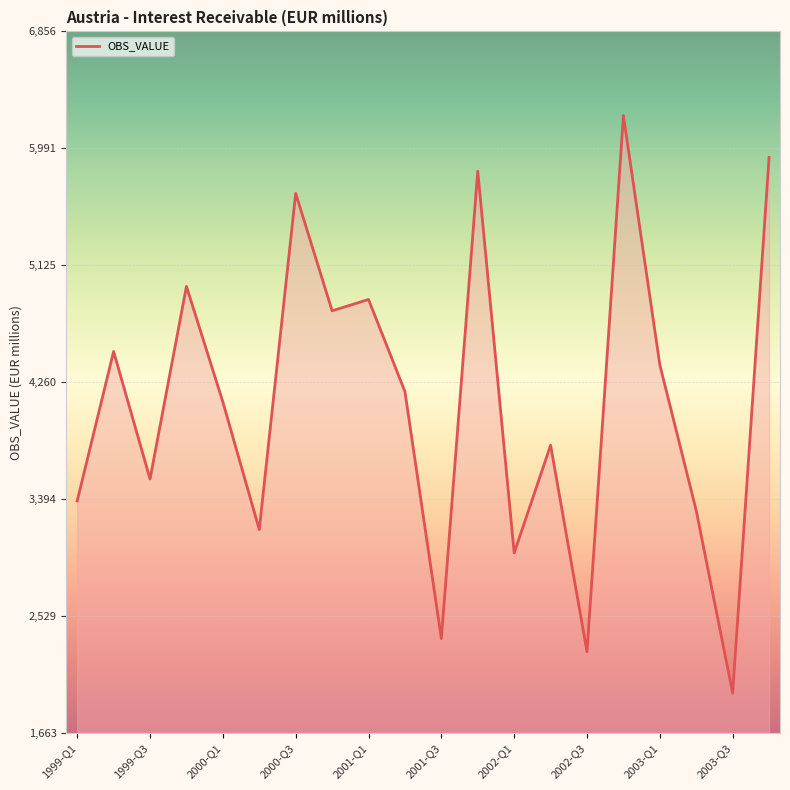

What is the greatest value displayed?

6232.9